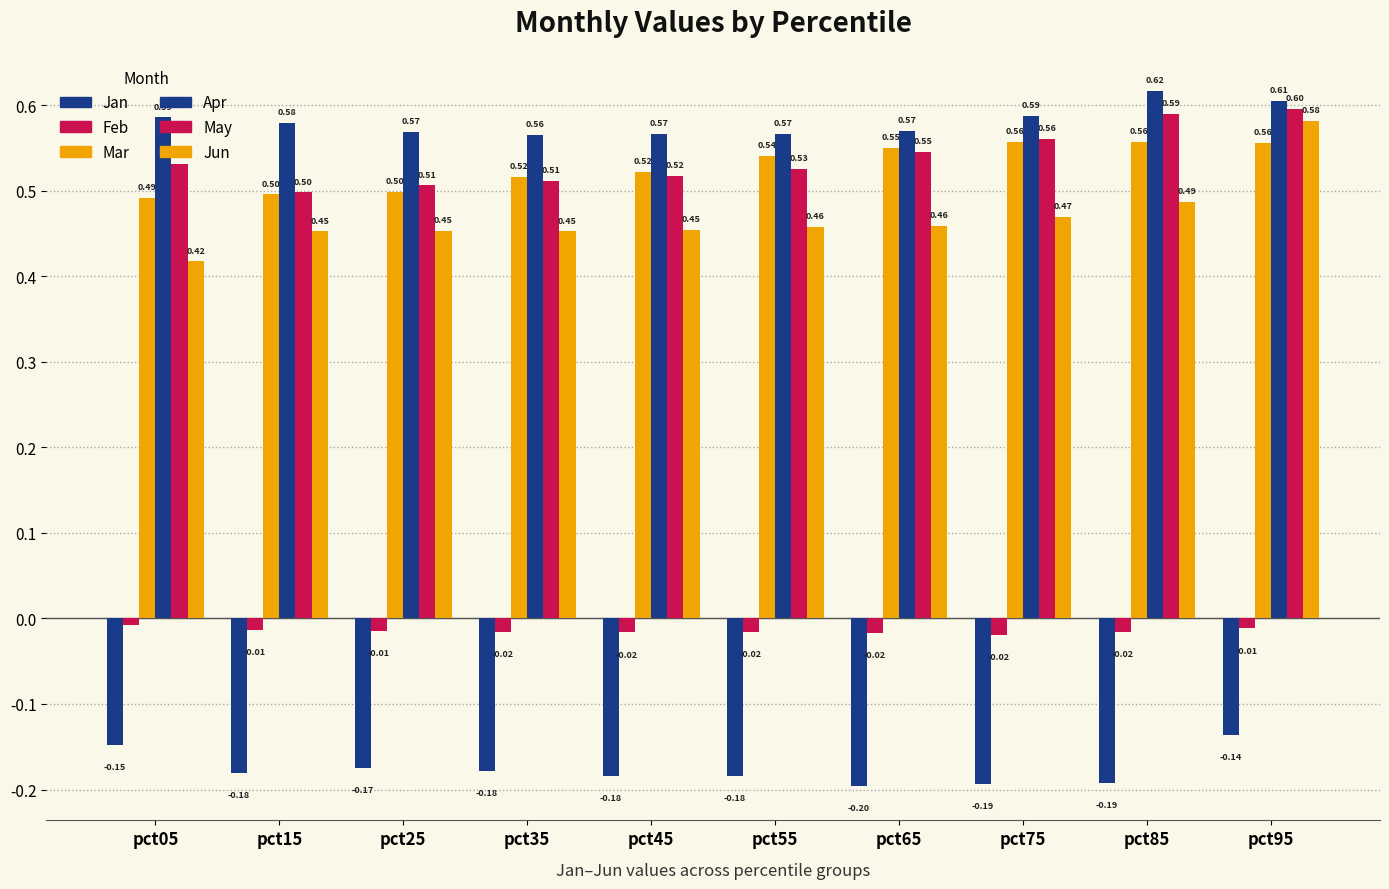

How many bars are there in total?

60